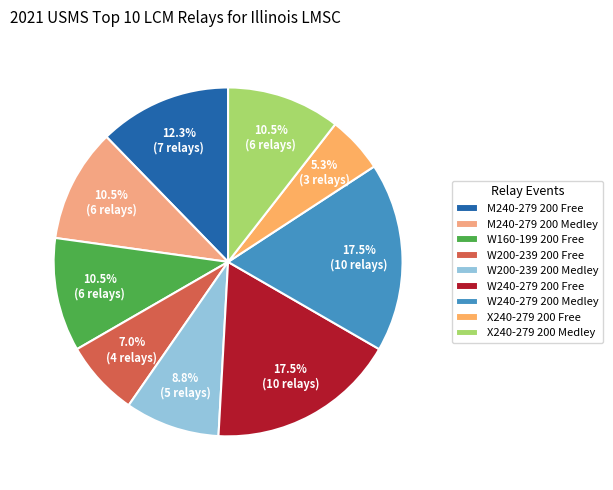

The W240-279 200 Free slice represents 18% of the pie. True or false?

True